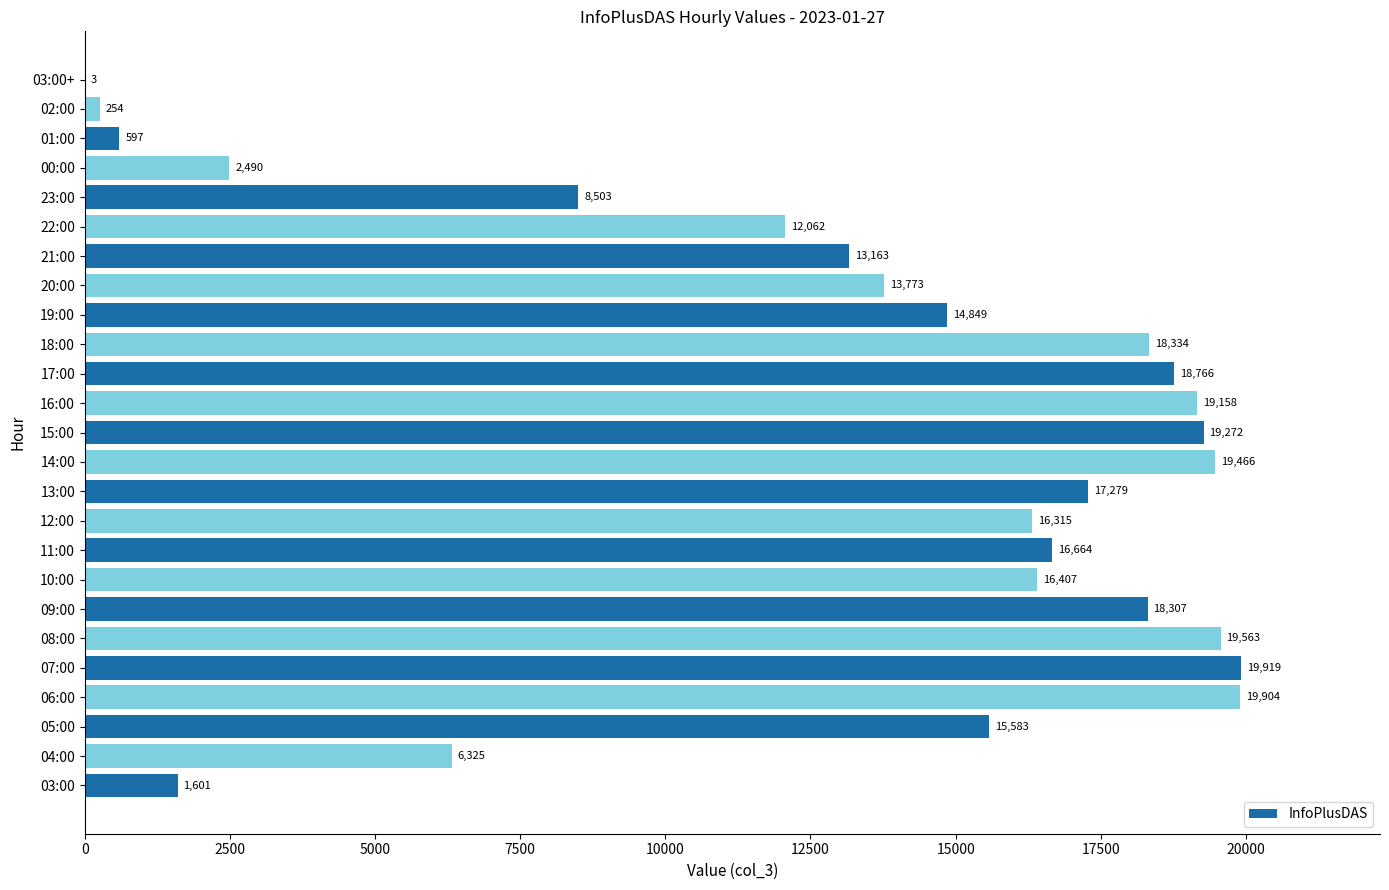

True or false: the data shows 13773 at 20:00.

True